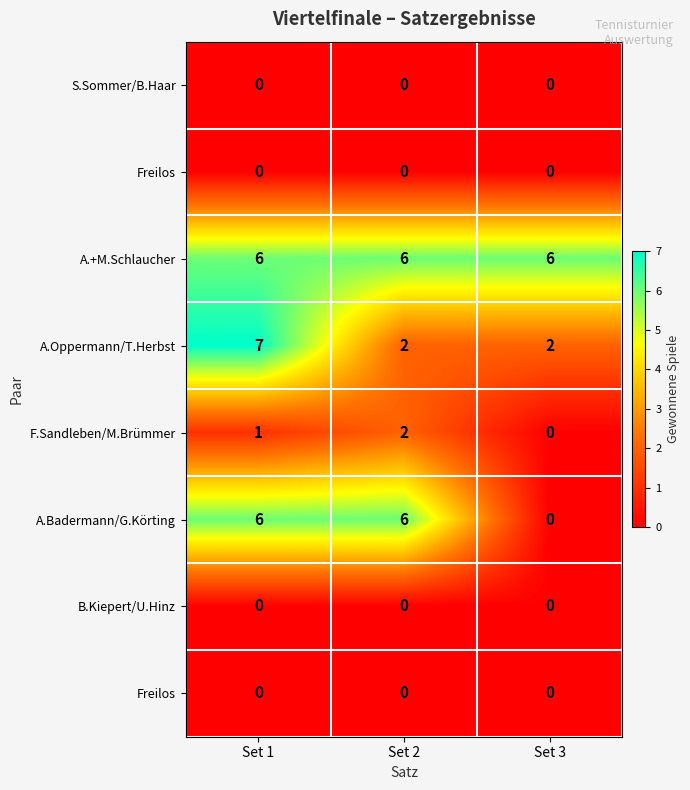

Between Set 1 and Set 2, which is larger?

Set 1